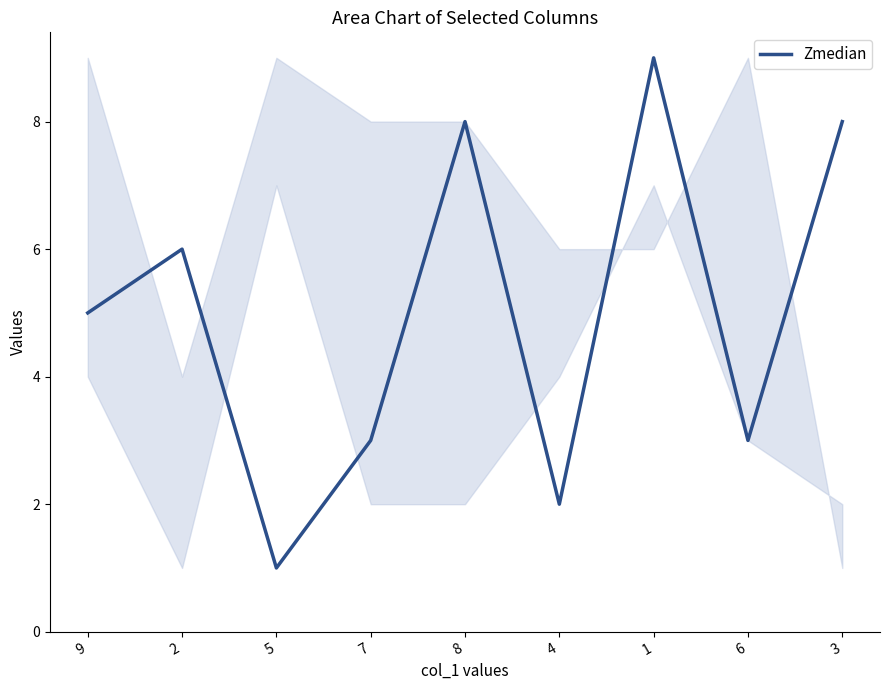

Reading left to right, what are all the values shown in this chart?

5	6	1	3	8	2	9	3	8